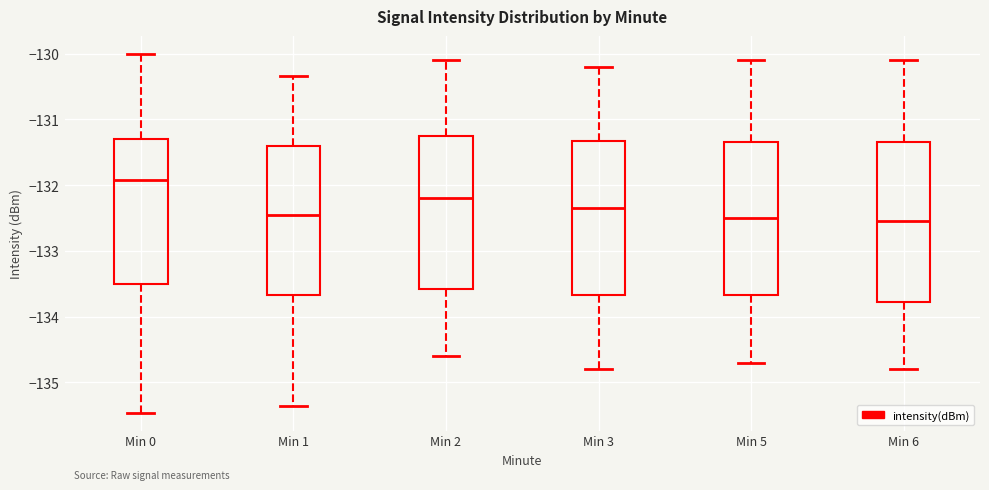

Which box has the highest median line?

Min 0